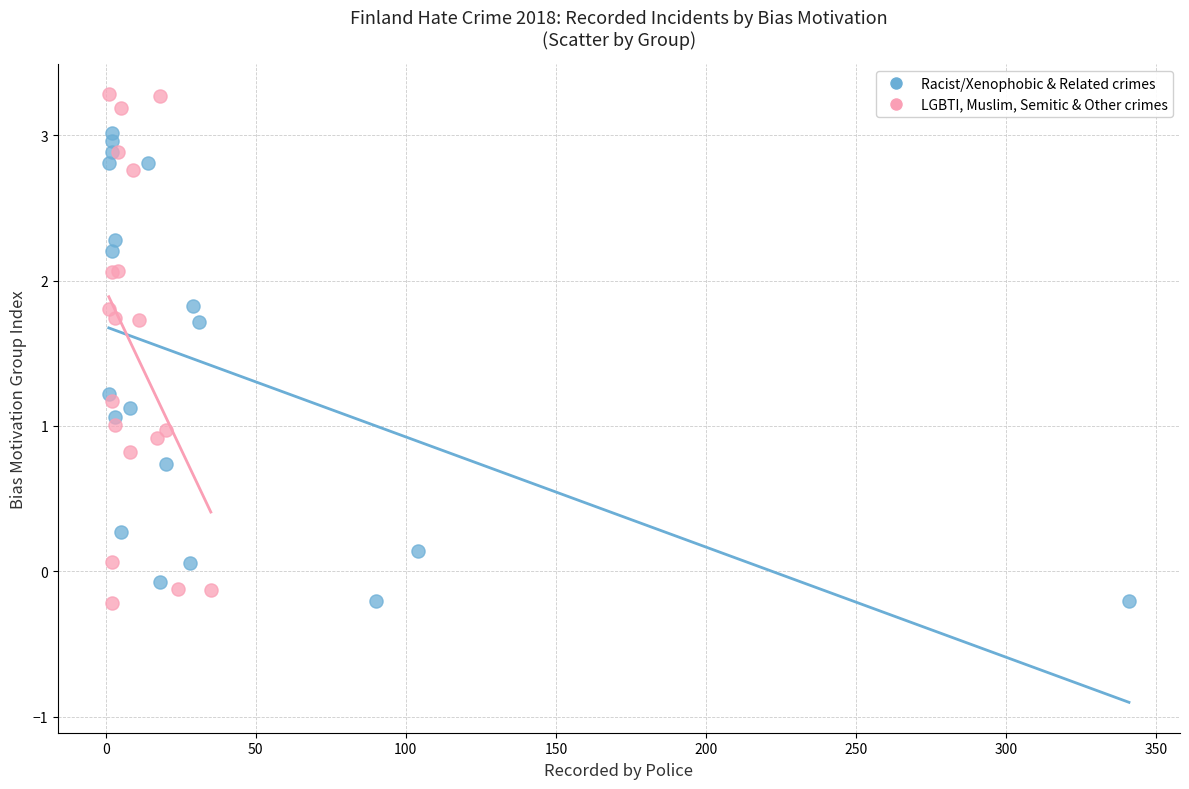

Which series contains the highest Y value?

LGBTI, Muslim, Semitic & Other crimes